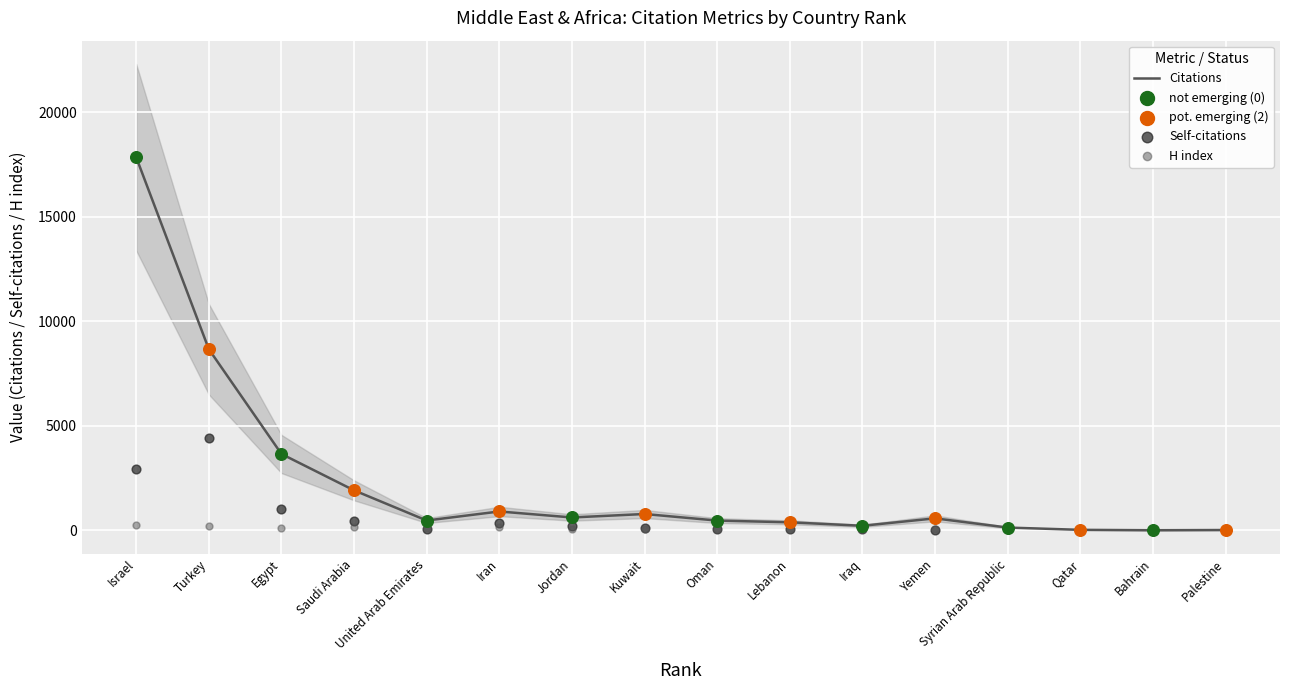

What are all the series names shown in the legend?

Citations, Self-citations, H index